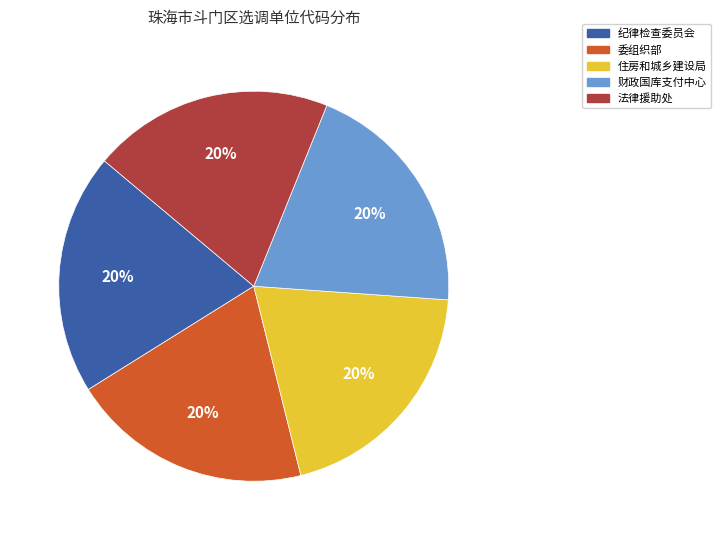

The 财政国库支付中心 slice represents 30% of the pie. True or false?

False